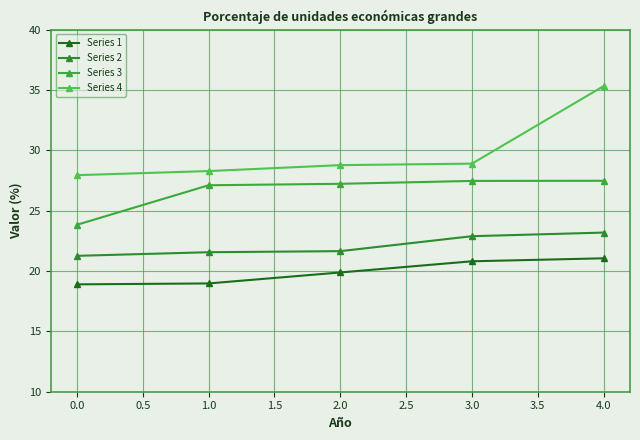

How many lines are shown in the chart?

4